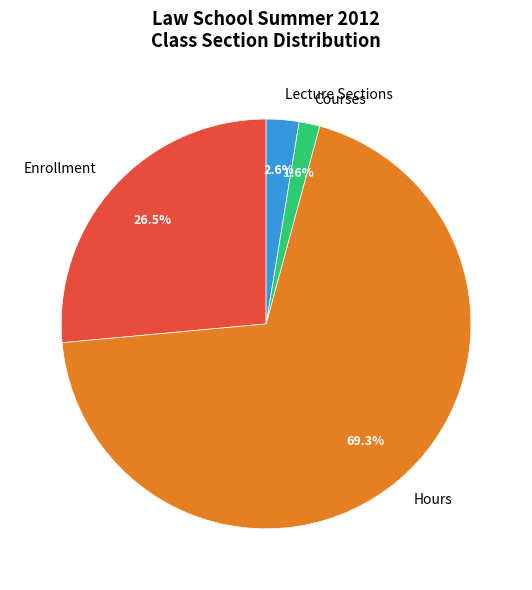

Does Hours represent more than half of the total?

Yes